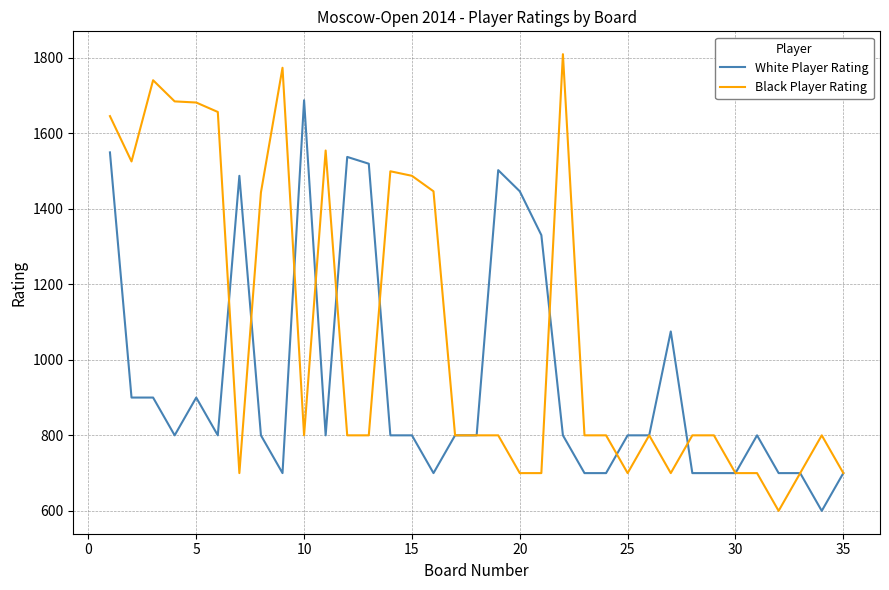

Which series has the largest total across all categories?

Black Player Rating